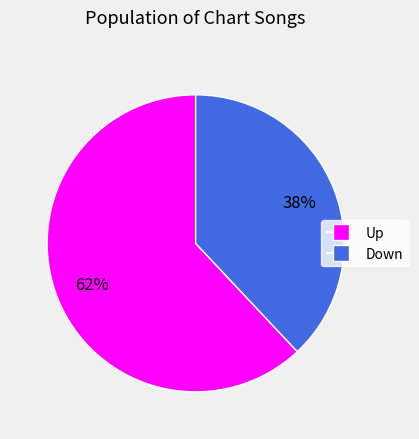

Does any single category account for the majority?

Yes